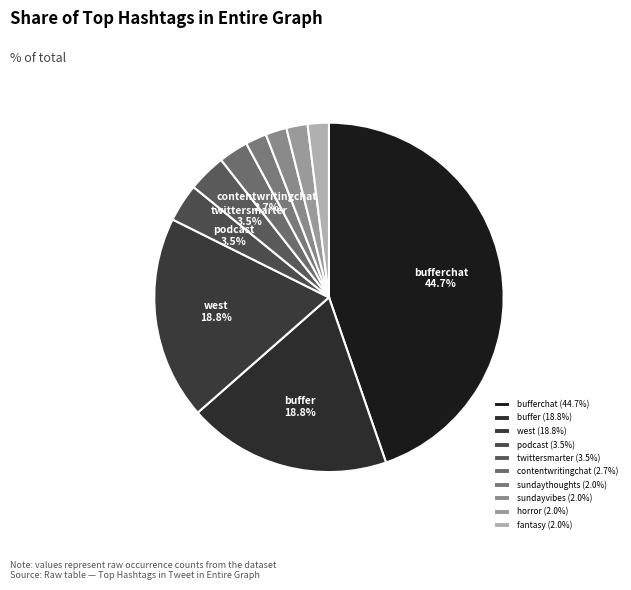

Count the number of slices in the pie.

10